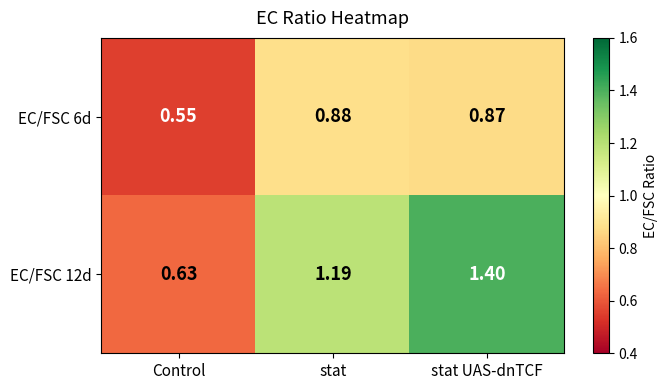

Which label corresponds to the smallest value in the chart?

Control